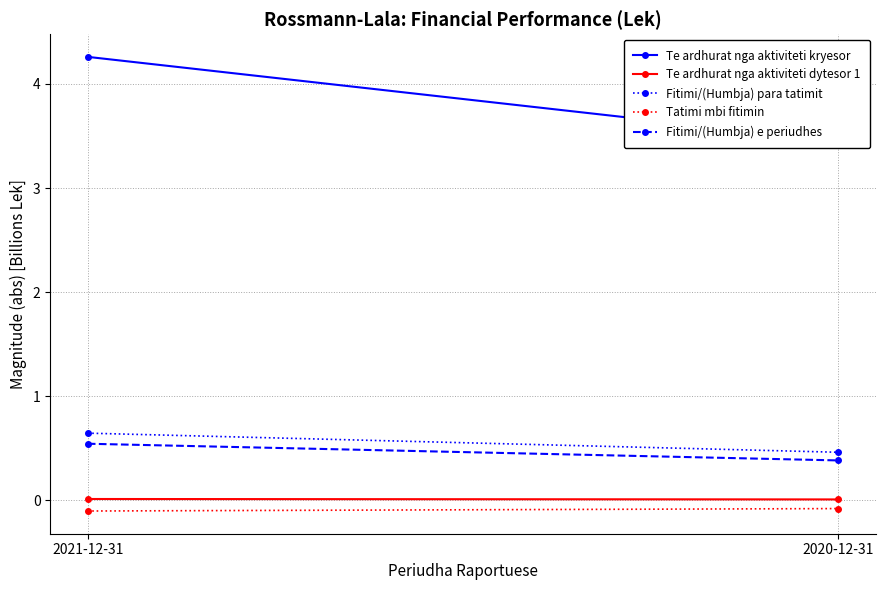

How many lines are shown in the chart?

5